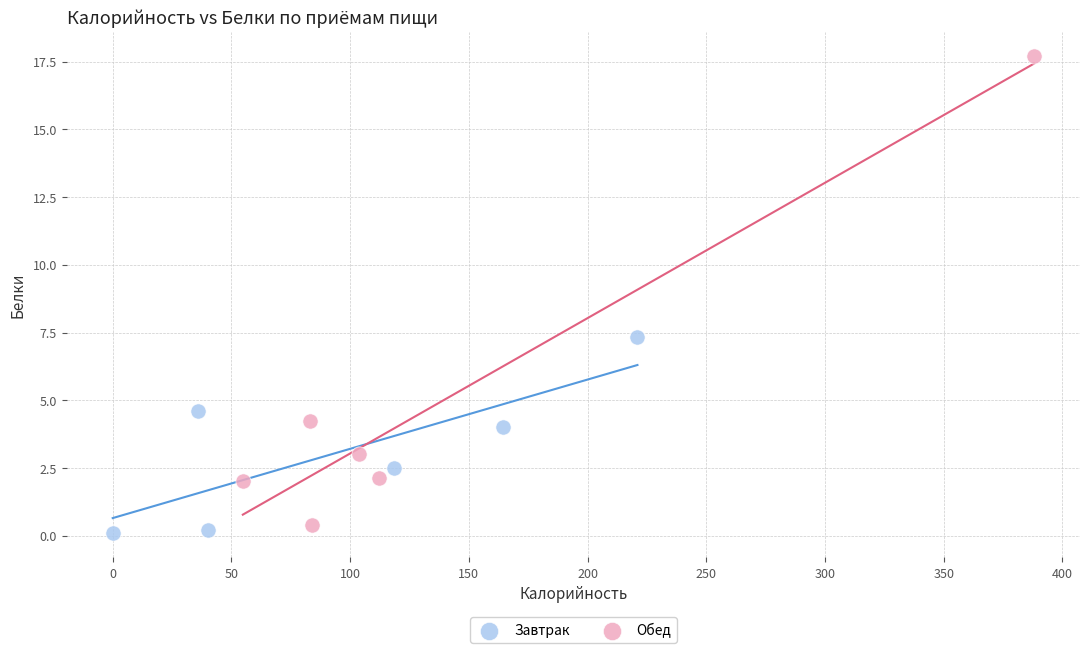

Which series has the largest Y range (max minus min)?

Обед